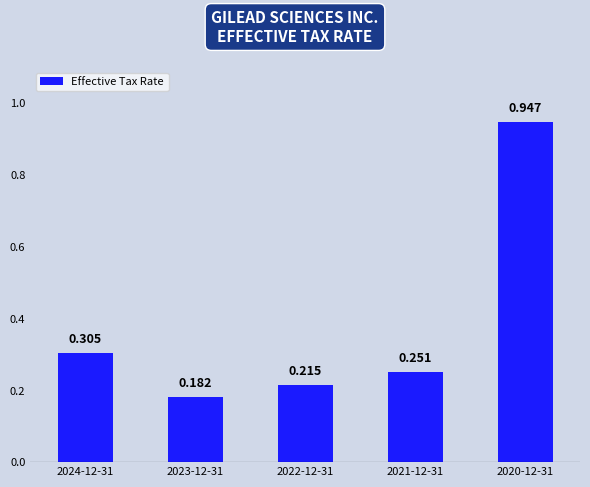

The value at 2024-12-31 is 0.3. True or false?

True